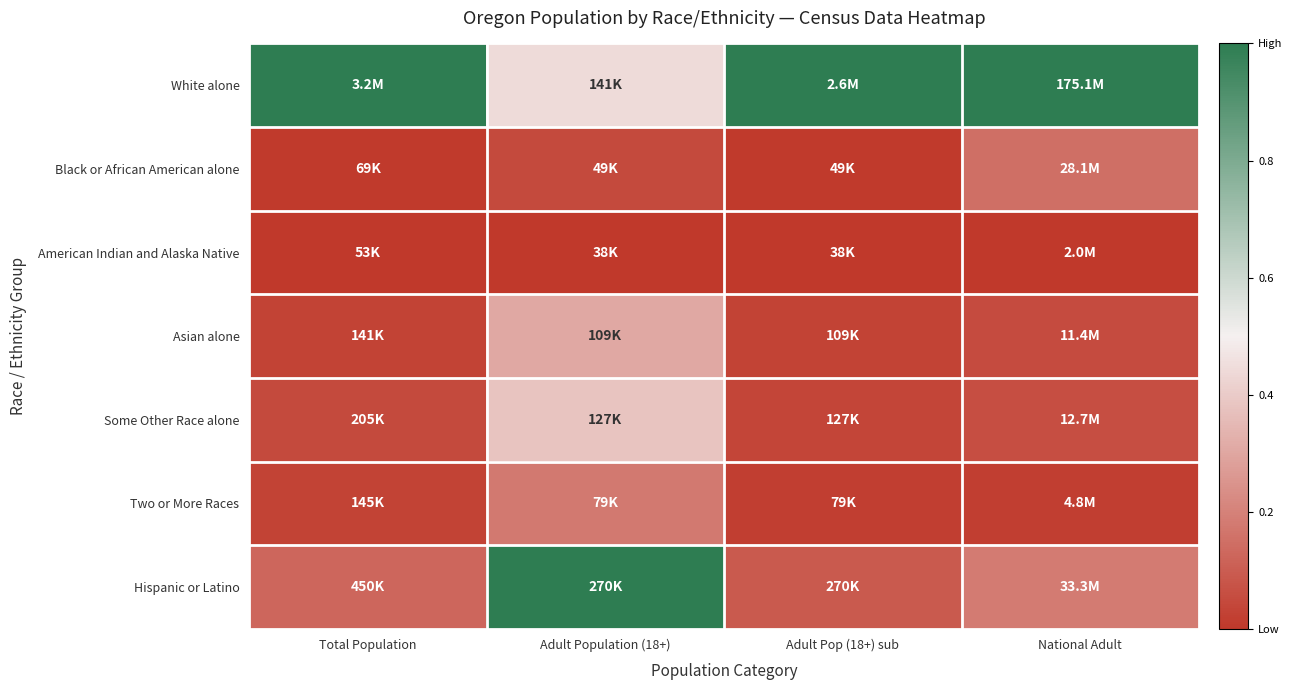

What is the maximum value shown in the chart?

1.0